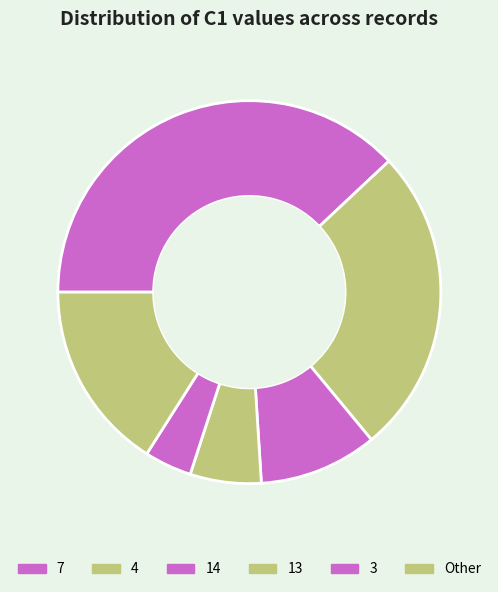

Does any single category account for the majority?

No